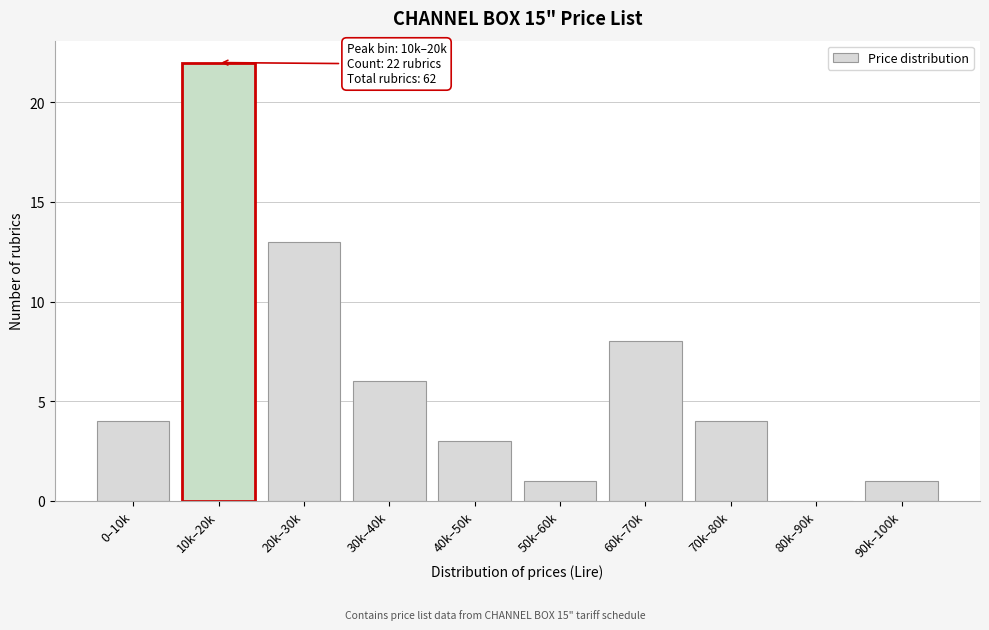

Reading right to left, transcribe all the data shown in this chart.

90k–100k=1	80k–90k=0	70k–80k=4	60k–70k=8	50k–60k=1	40k–50k=3	30k–40k=6	20k–30k=13	10k–20k=22	0–10k=4